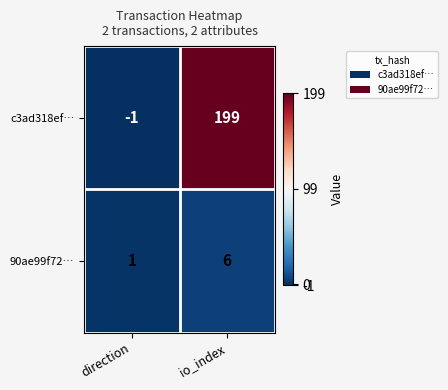

At io_index, list the series in order from largest to smallest.

c3ad318ef…, 90ae99f72…